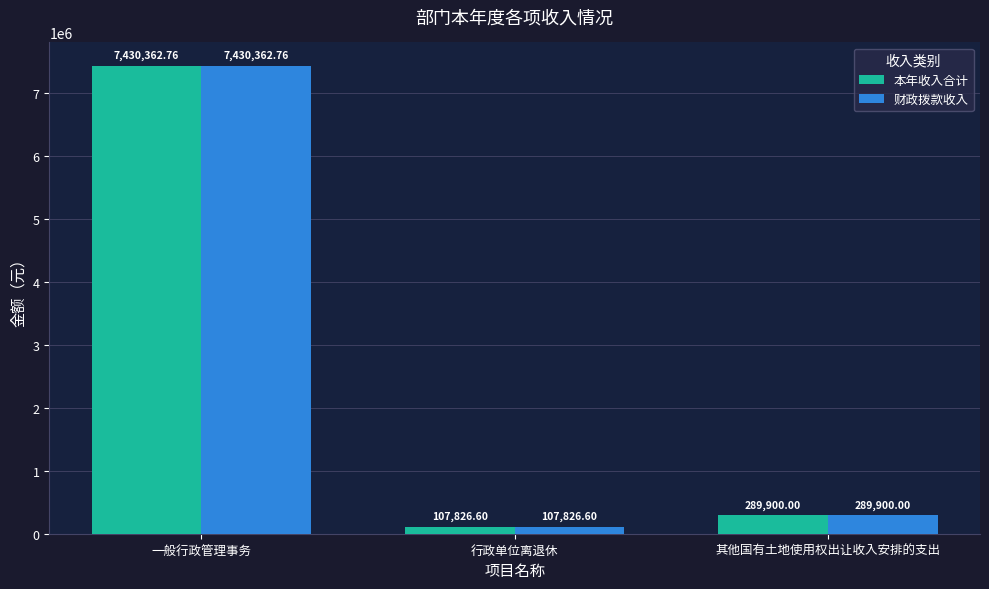

What is the label of the 1st bar from the left?

一般行政管理事务